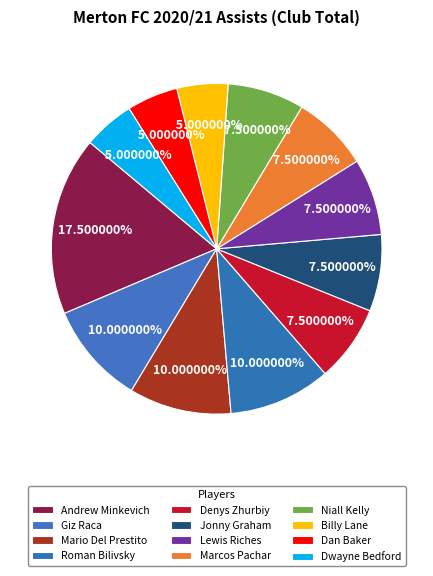

Count the number of slices in the pie.

12